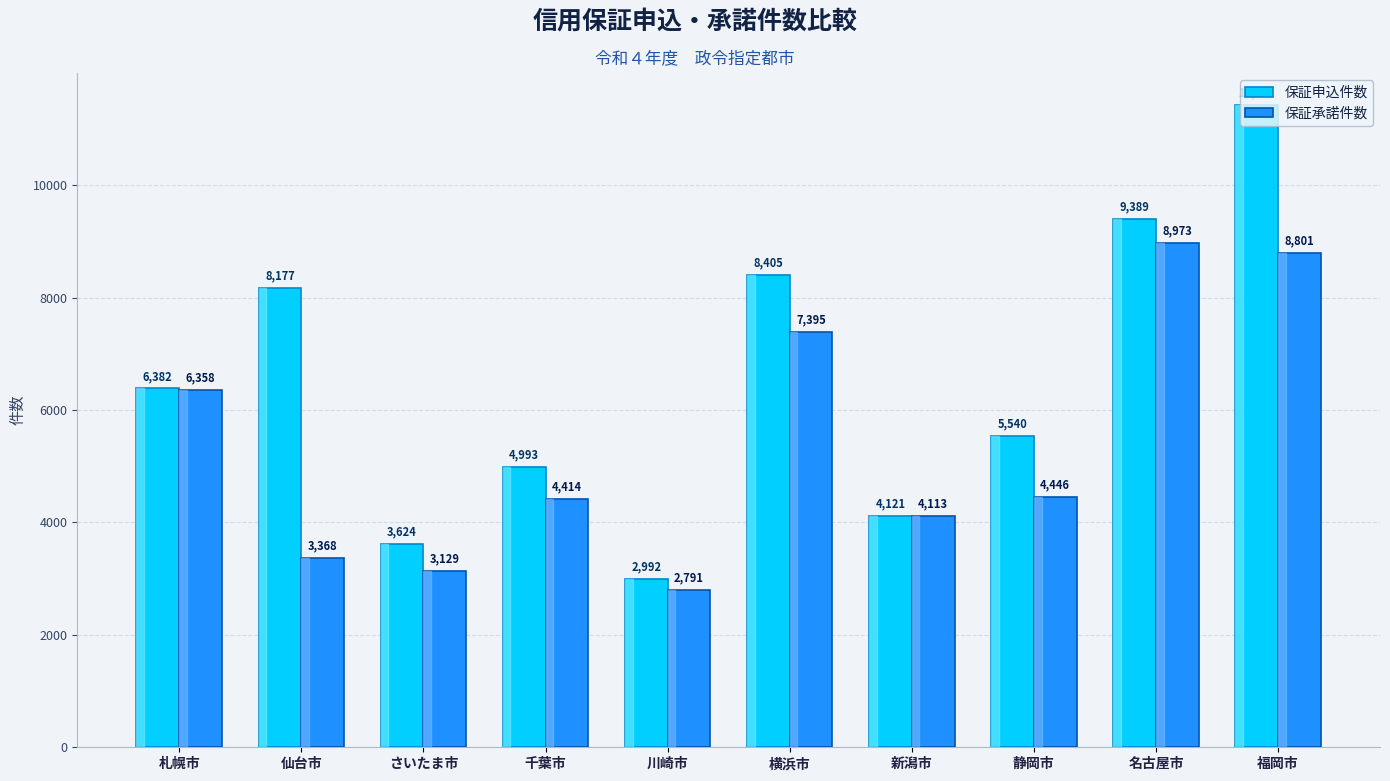

What is the sum of the 保証承諾件数 values at 名古屋市 and 千葉市?

13387